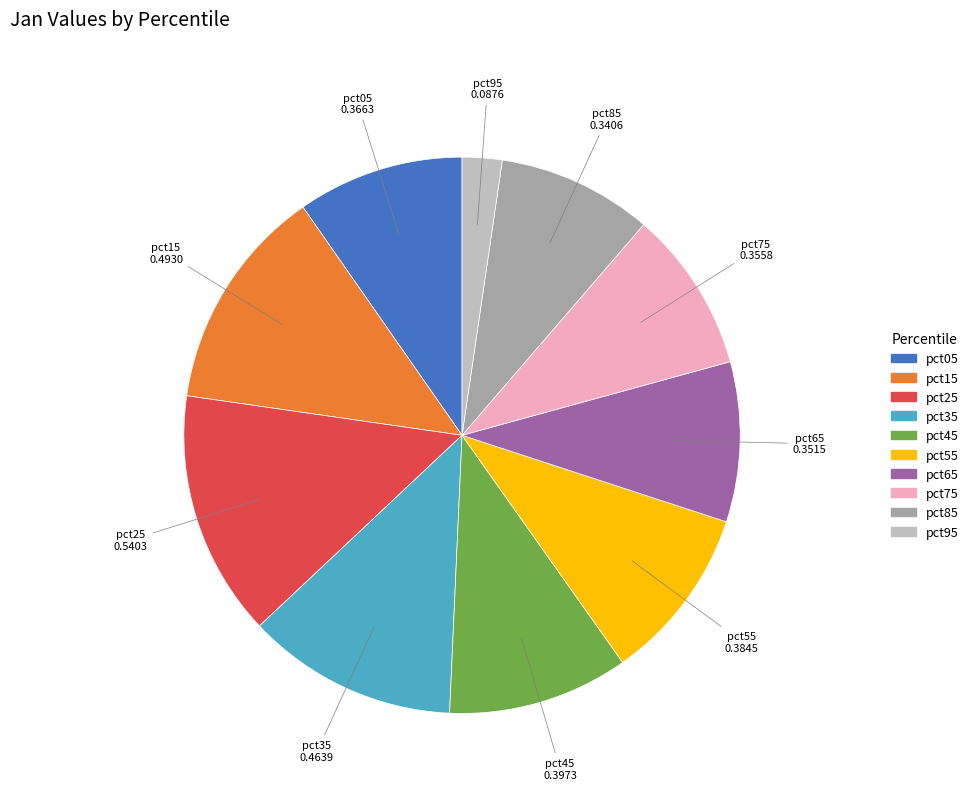

Which category has the smallest portion of the pie?

pct95